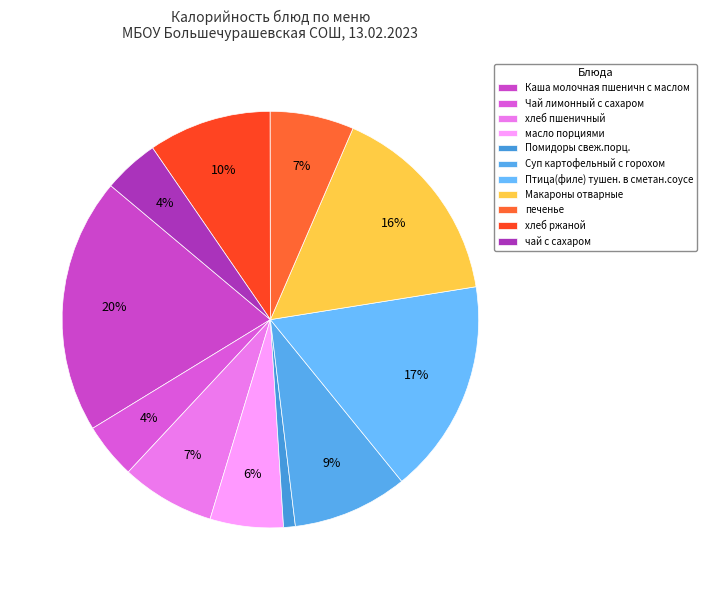

Rank the categories by value from lowest to highest.

Помидоры свеж.порц., Чай лимонный с сахаром, чай с сахаром, масло порциями, печенье, хлеб пшеничный, Суп картофельный с горохом, хлеб ржаной, Макароны отварные, Птица(филе) тушен. в сметан.соусе, Каша молочная пшеничн с маслом